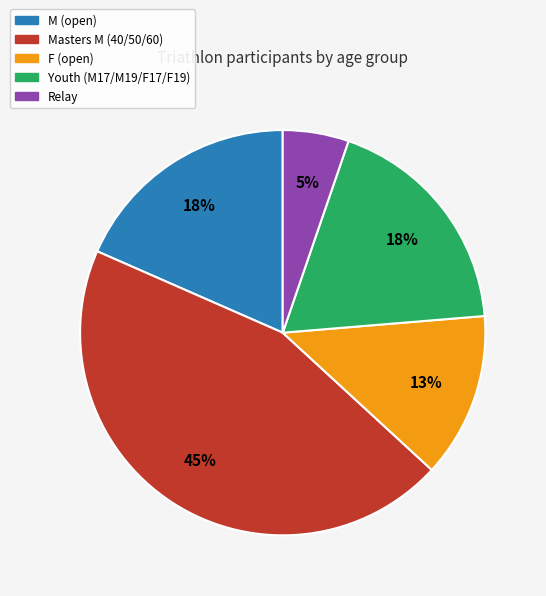

Is there any slice that represents more than half of the pie?

No